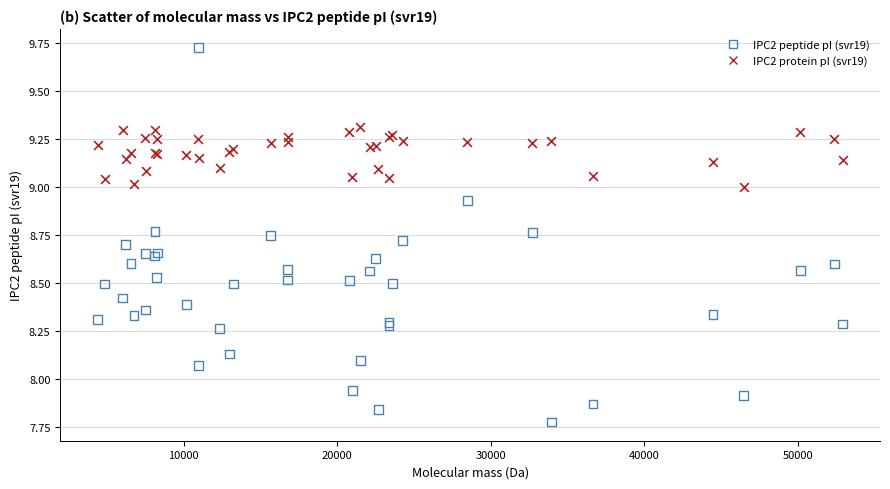

Which series contains the highest Y value?

IPC2 peptide pI (svr19)